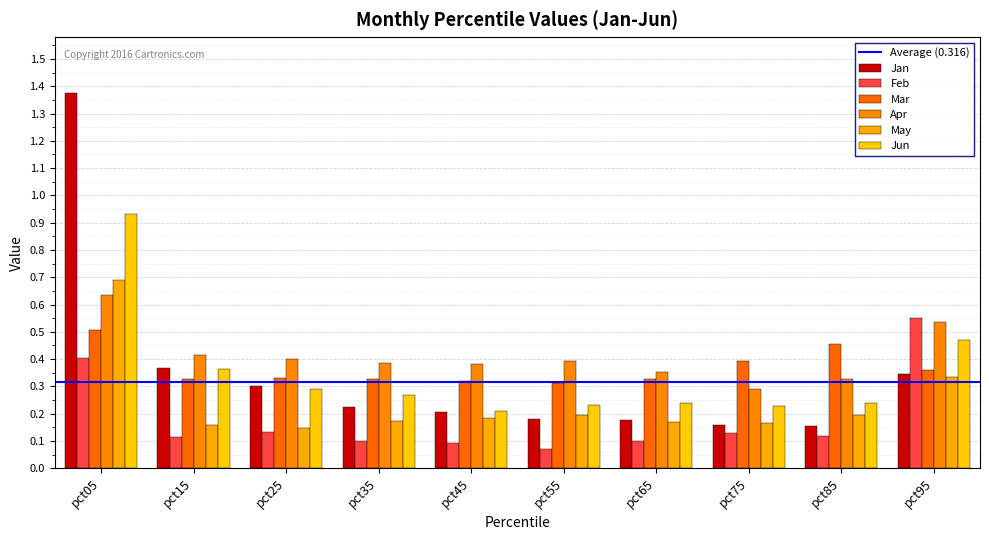

Are the bars horizontal?

No